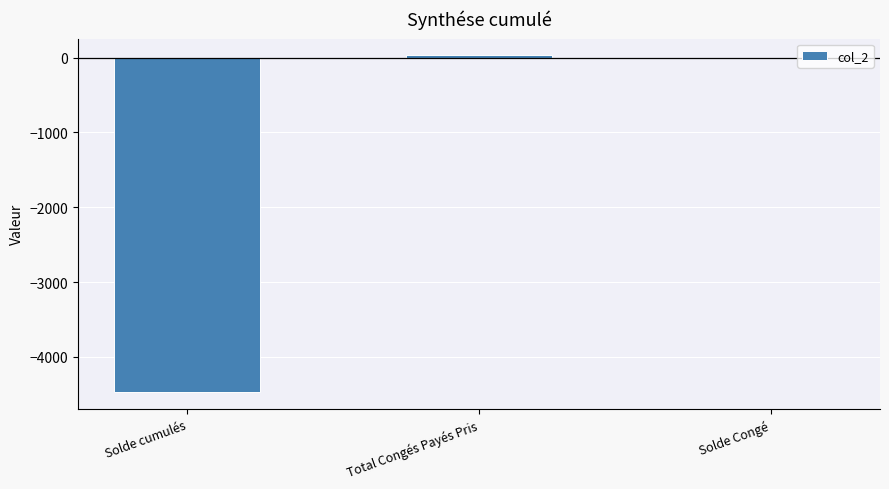

What is the change in value from Total Congés Payés Pris to Solde Congé?

-30.9